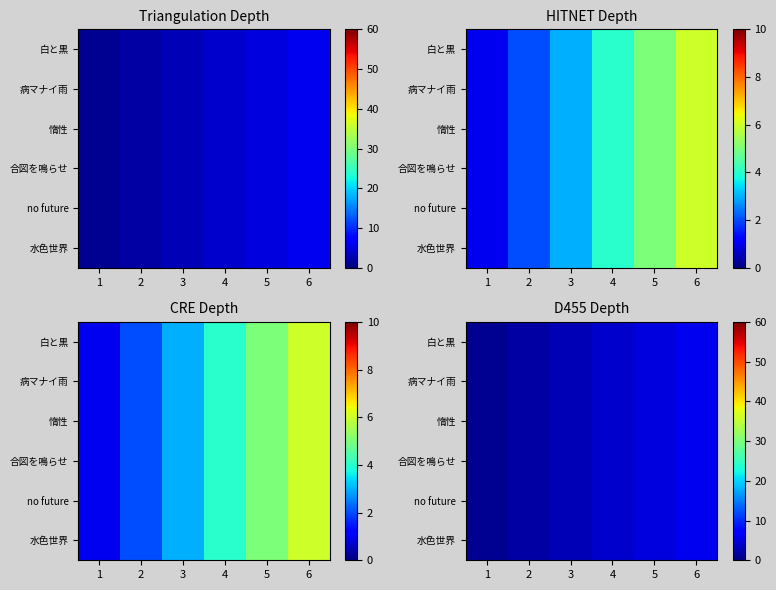

What is the minimum value for 白と黒?

1